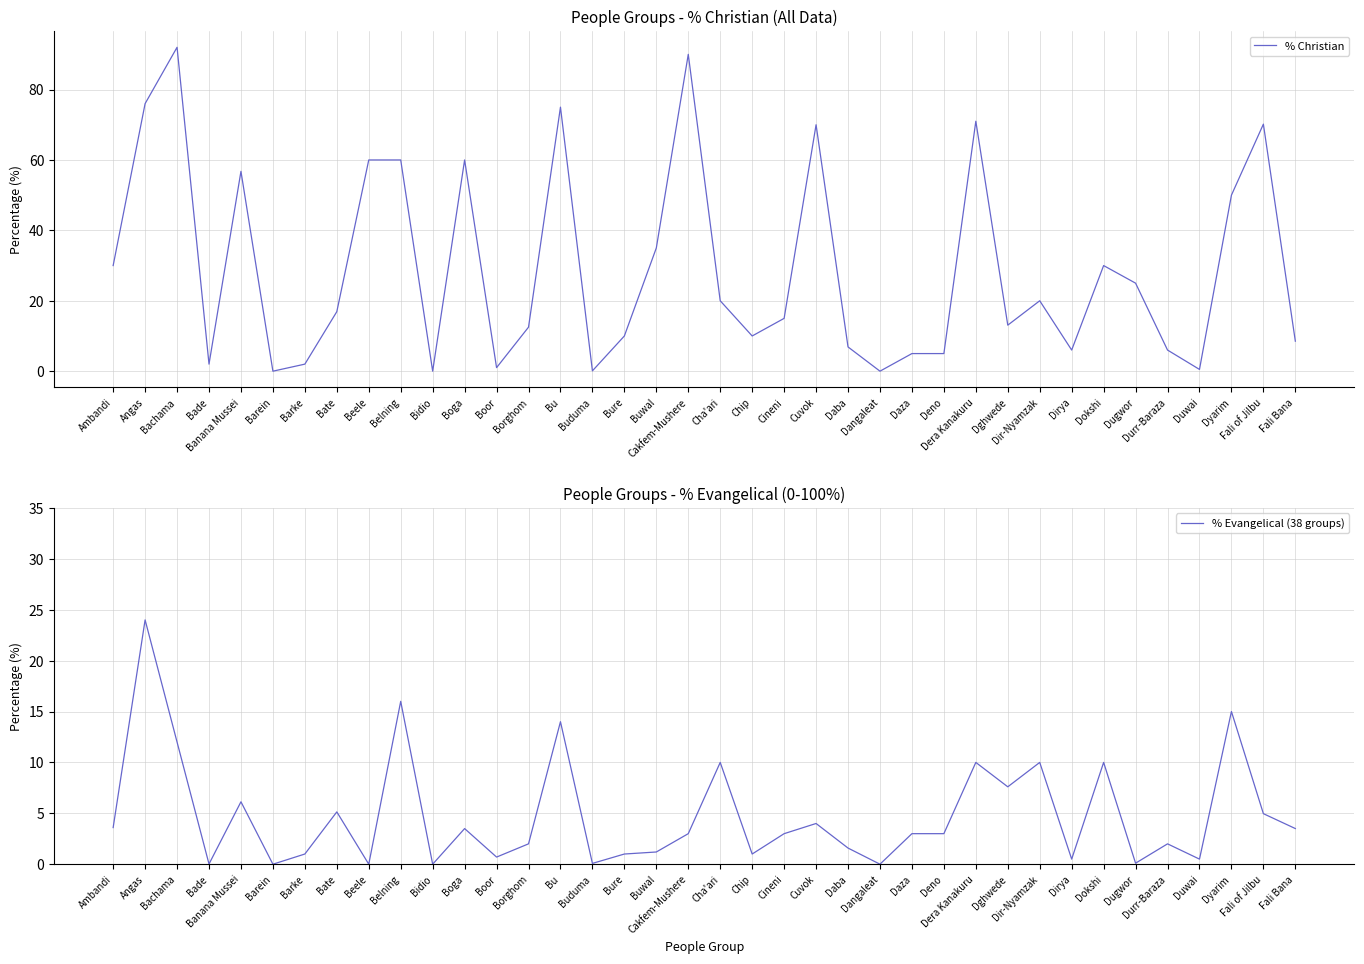

How many values in the % Christian series are below 16?

19